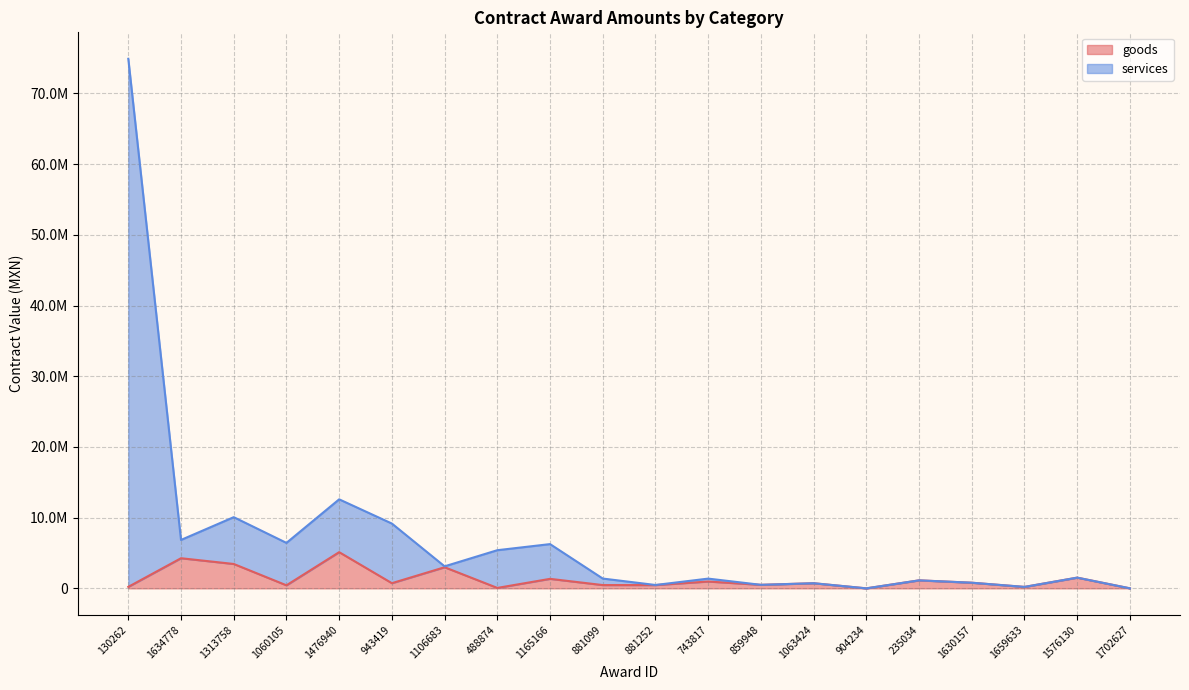

What position from the right is 881252?

10